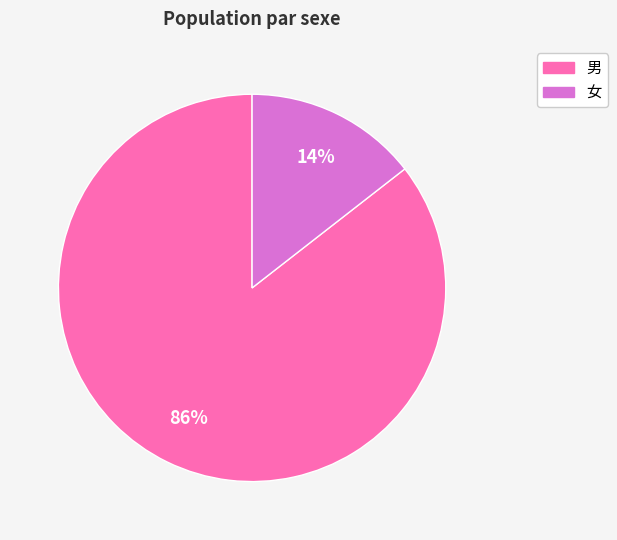

To the nearest percent, what is the combined percentage of 男 and 女?

100%